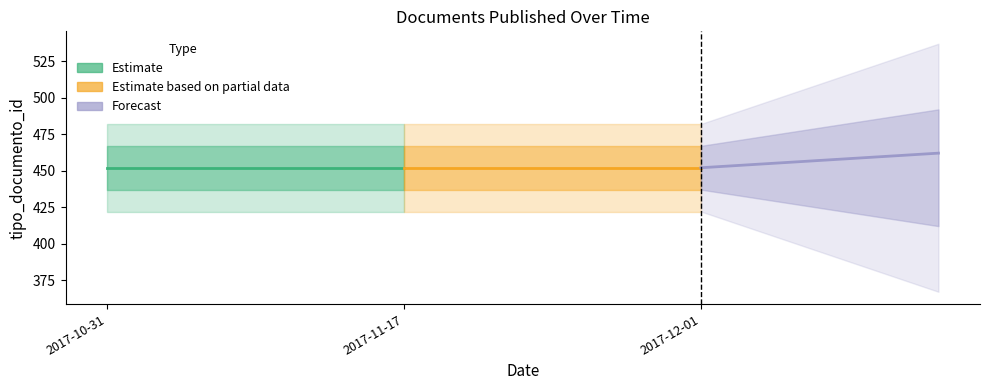

Where is Estimate nearest to the value 452?

2017-10-31